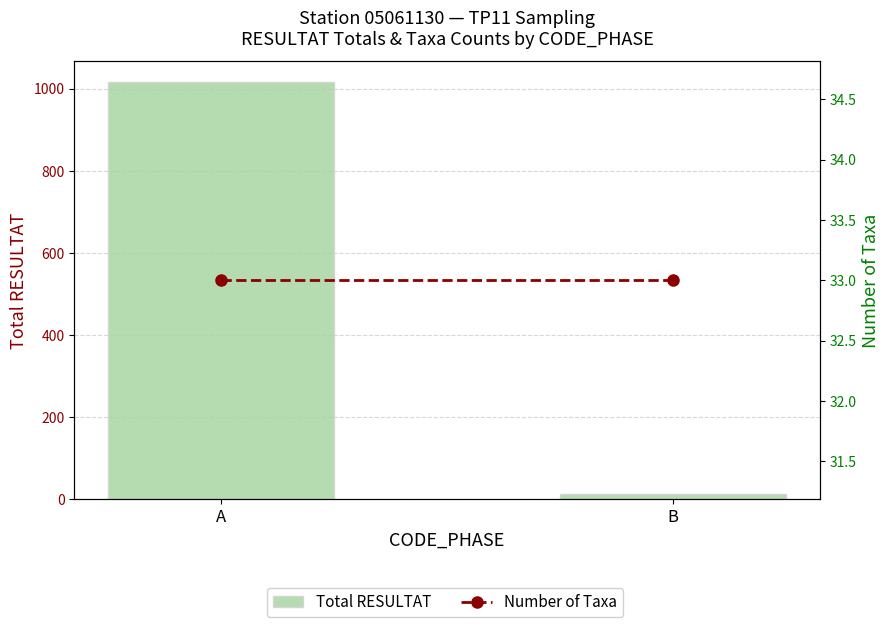

Reading right to left, list all the values displayed in this chart.

Total RESULTAT: 12	1016
Number of Taxa: 33	33